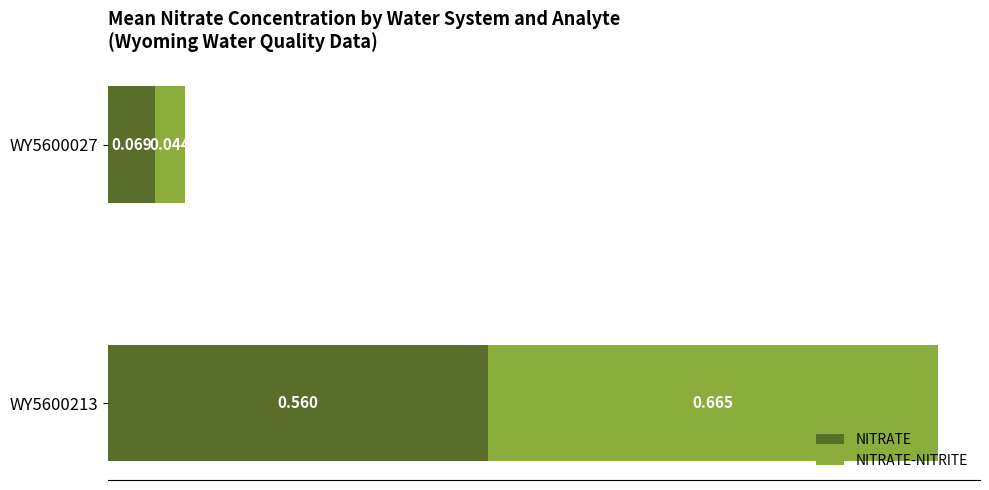

Reading right to left, extract all data points from this chart.

NITRATE: 0.1	0.6
NITRATE-NITRITE: 0.0	0.7